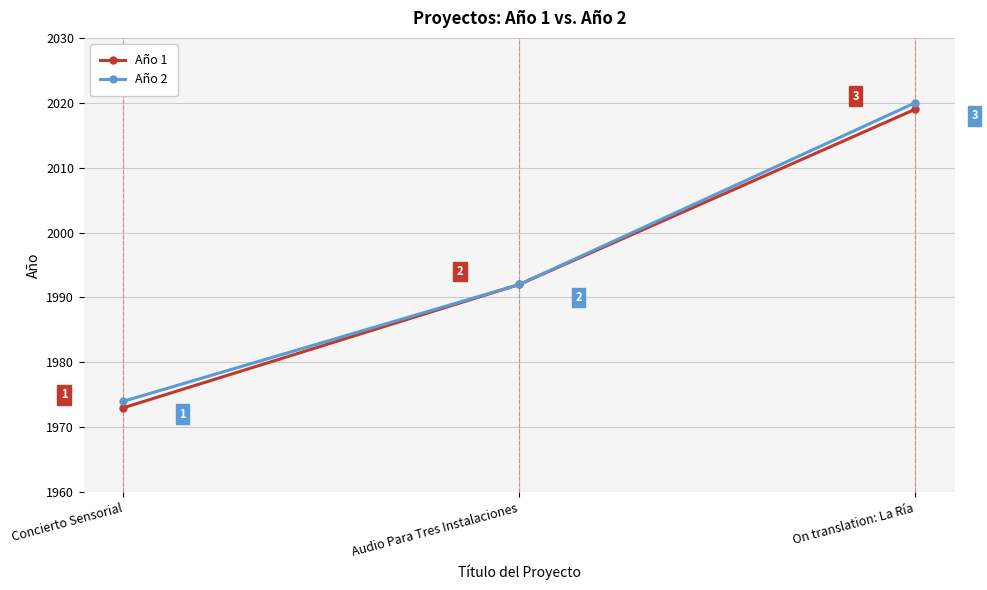

What is the label of the 2nd point from the left?

Audio Para Tres Instalaciones